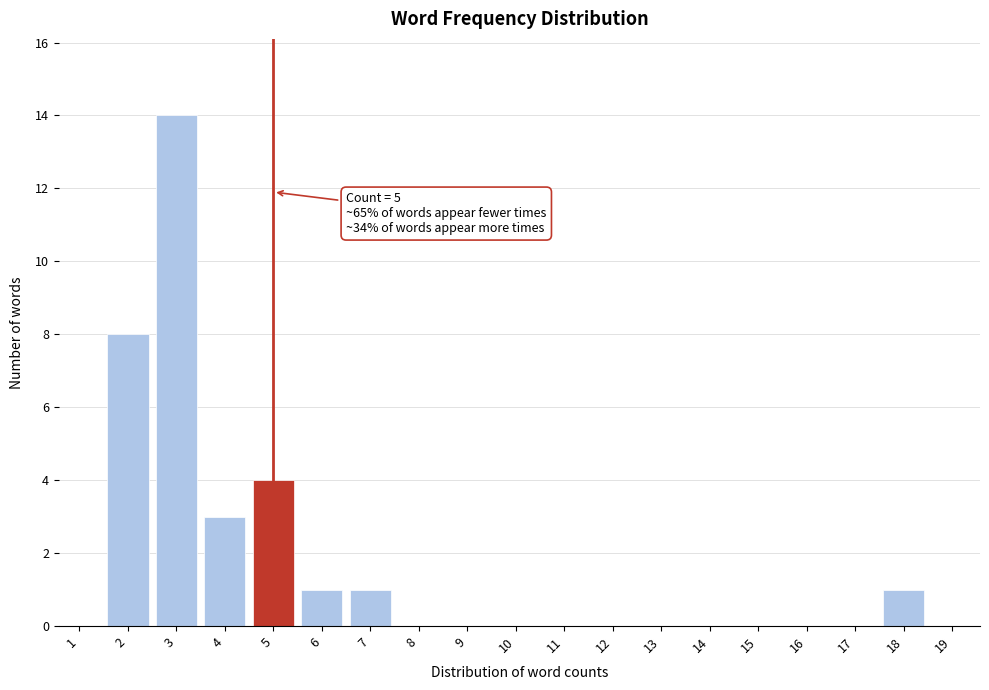

Reading left to right, extract all data points from this chart.

1=0	2=8	3=14	4=3	5=4	6=1	7=1	8=0	9=0	10=0	11=0	12=0	13=0	14=0	15=0	16=0	17=0	18=1	19=0